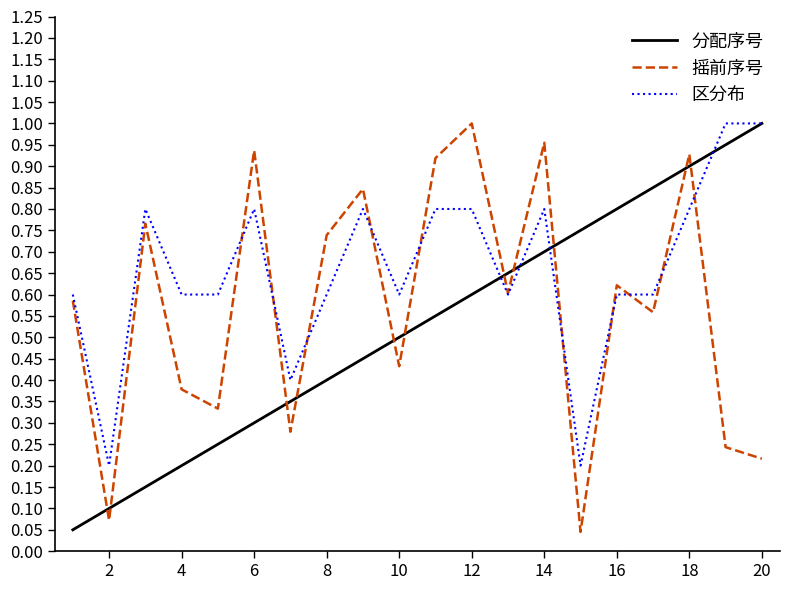

True or false: 摇前序号 and 分配序号 cross at least once.

True